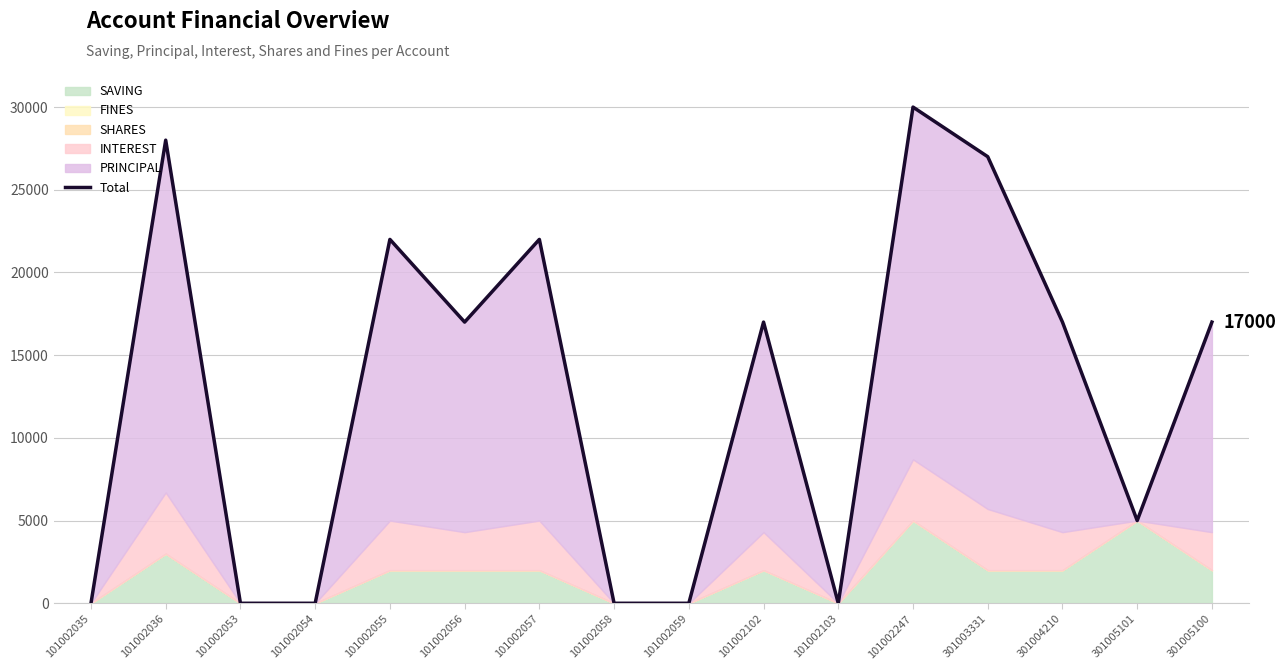

True or false: the data shows -10737 at 101002054.

False